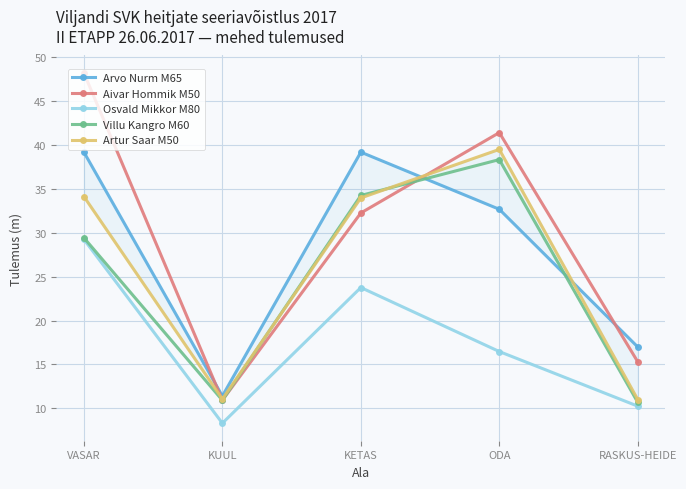

True or false: Aivar Hommik M50 and Osvald Mikkor M80 intersect in this chart.

False